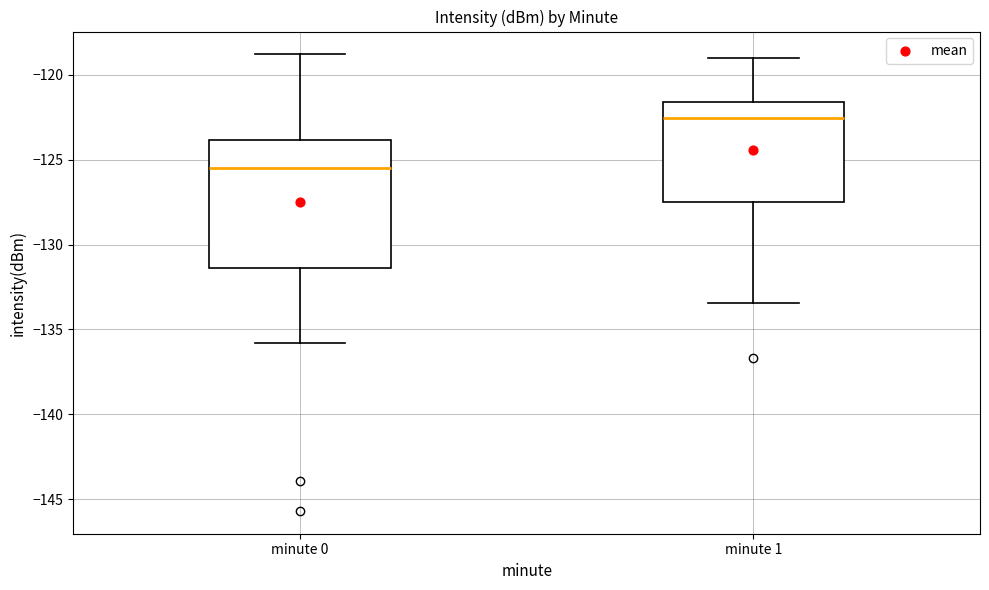

Reading left to right, read every box against the y-axis: the position of its median line, the range the box covers, and the ends of its whiskers. The values are not printed on the chart, so give them approximately, as read against the axis.

minute 0: median -125.5, box -131.5 to -124.0, whiskers -136.0 to -119.0
minute 1: median -122.5, box -127.5 to -121.5, whiskers -133.5 to -119.0